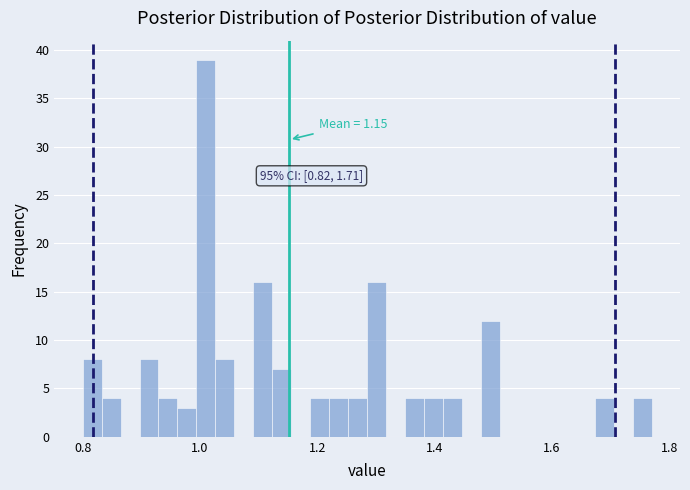

Around what value on the x-axis is the tallest bar? Give the approximate position of its centre, as read against the axis.

1.02